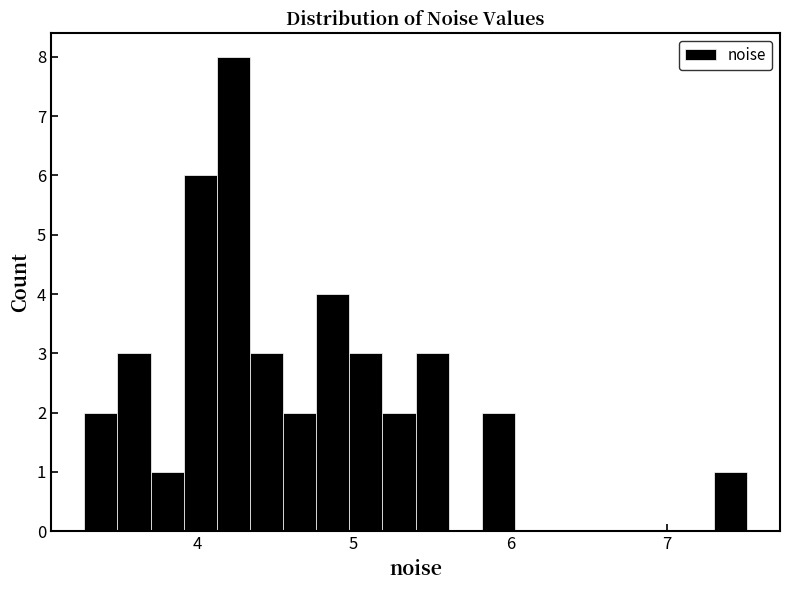

Around what value on the x-axis is the tallest bar? Give the approximate position of its centre, as read against the axis.

4.2